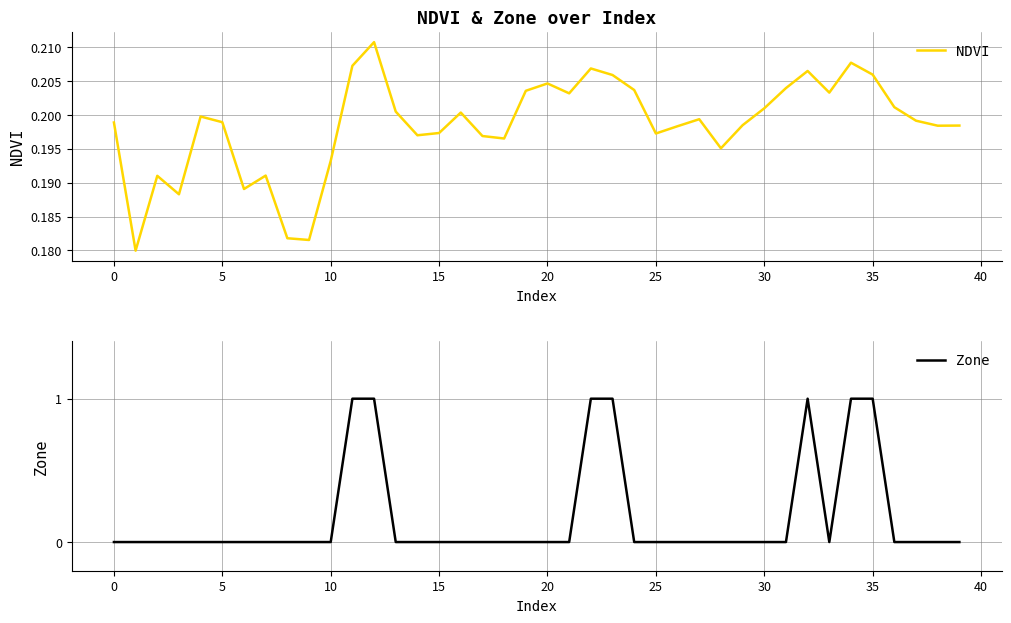

Is this an area chart (filled region under the line)?

No